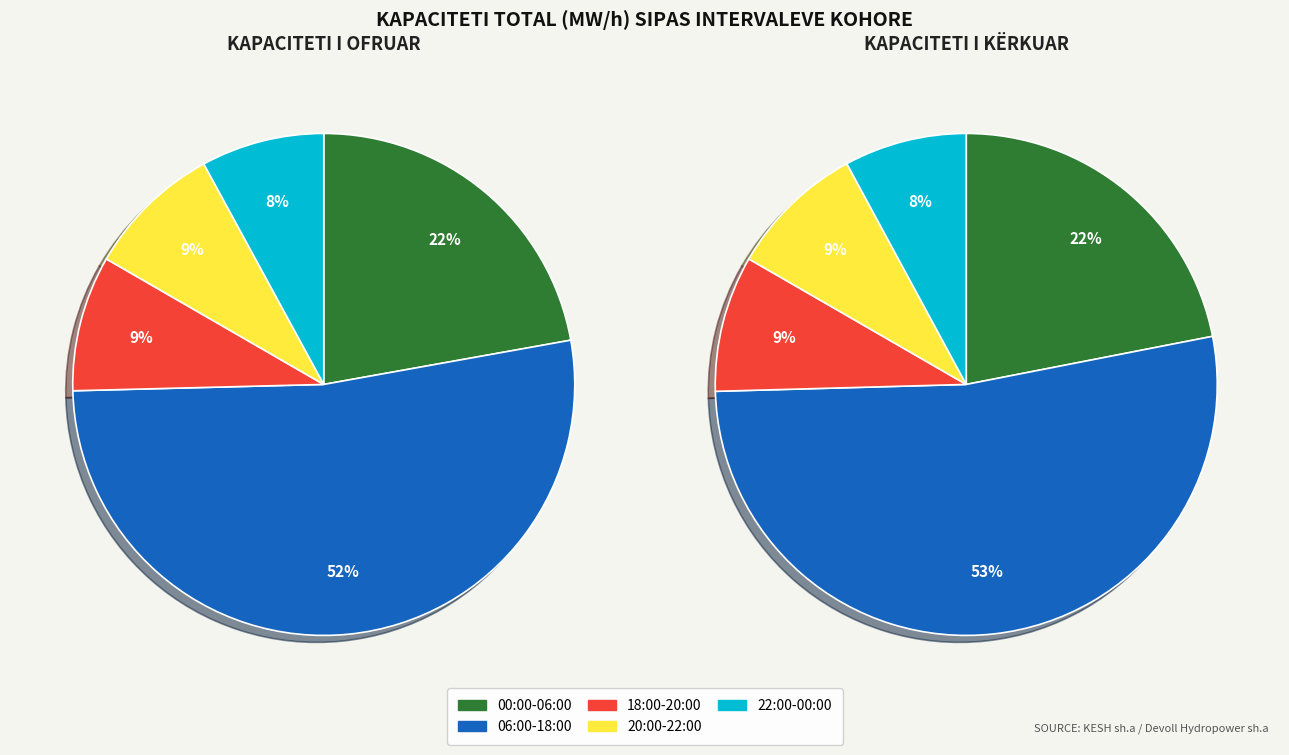

Which category has the biggest portion of the pie?

7-18 (06:00-18:00)